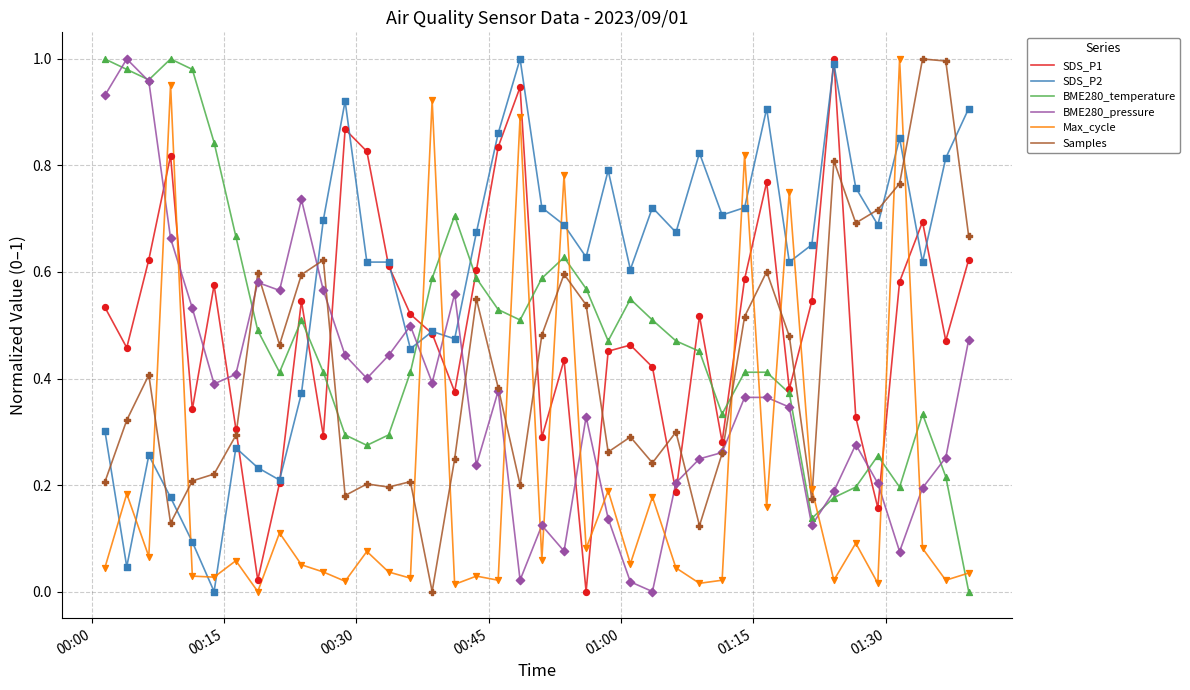

How many times do SDS_P2 and Max_cycle cross each other?

16